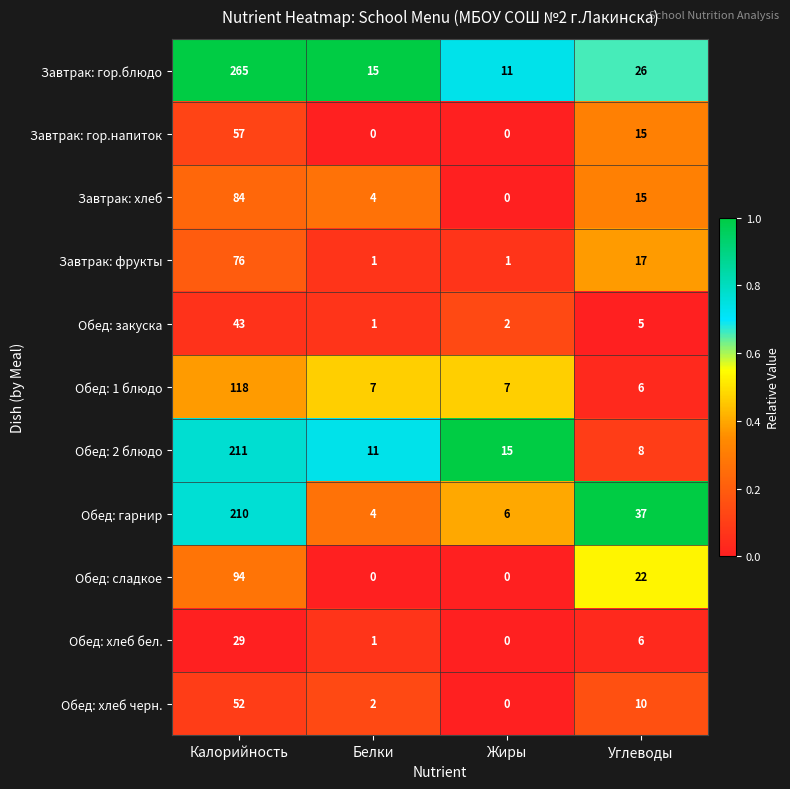

At Калорийность, list the series in order from smallest to largest.

Обед: хлеб бел., Обед: закуска, Обед: хлеб черн., Завтрак: гор.напиток, Завтрак: фрукты, Завтрак: хлеб, Обед: сладкое, Обед: 1 блюдо, Обед: гарнир, Обед: 2 блюдо, Завтрак: гор.блюдо